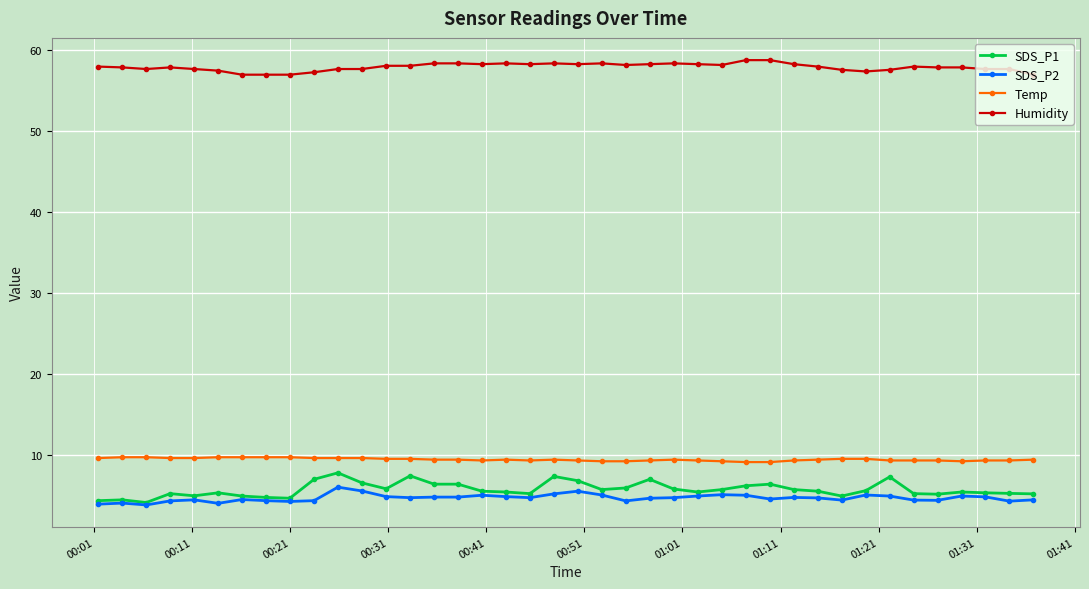

How many data points does each series have?

40